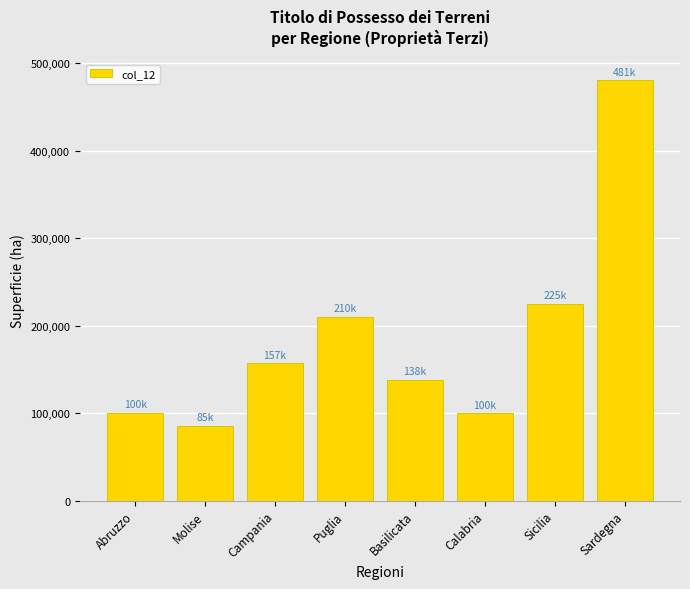

What is the value of the 6th bar from the left?

99637